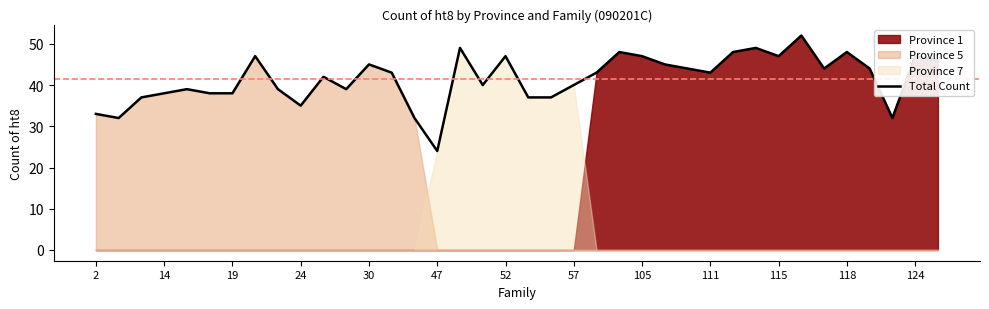

The Total Count series shows 48 at 118. True or false?

True